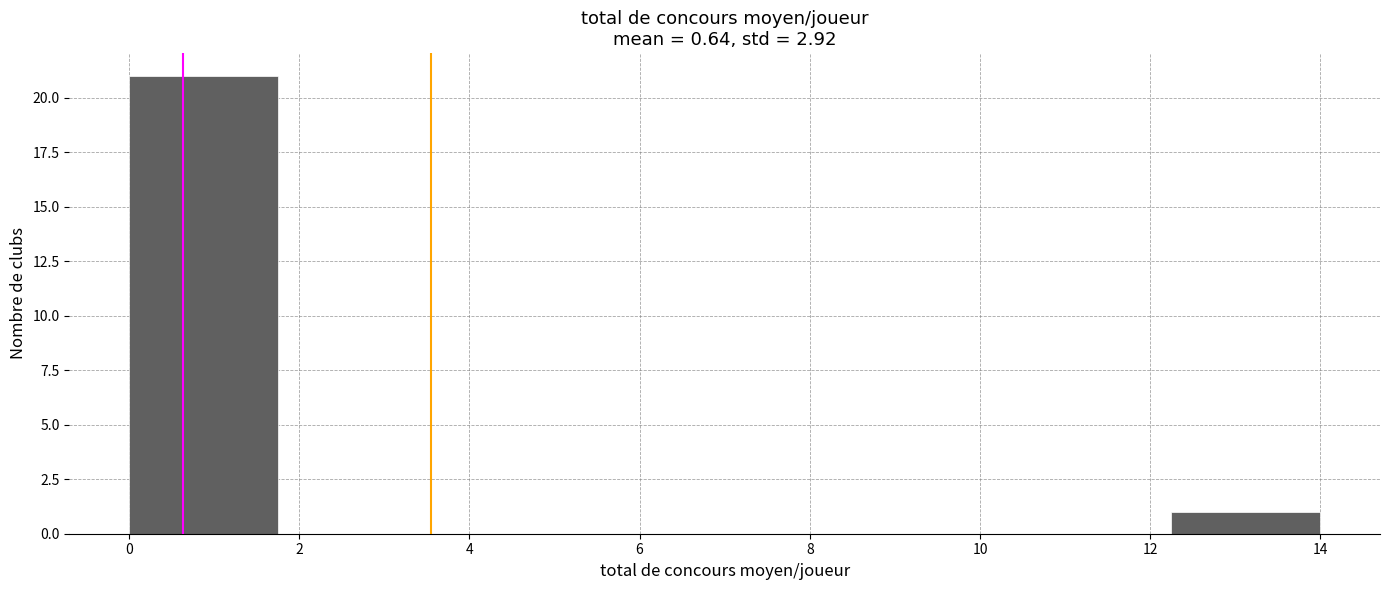

What is the height of the bar covering 0.00 to 1.75 on the x-axis? Neither the bar edges nor the heights are printed on the chart, so give them approximately, as read against the axes.

21